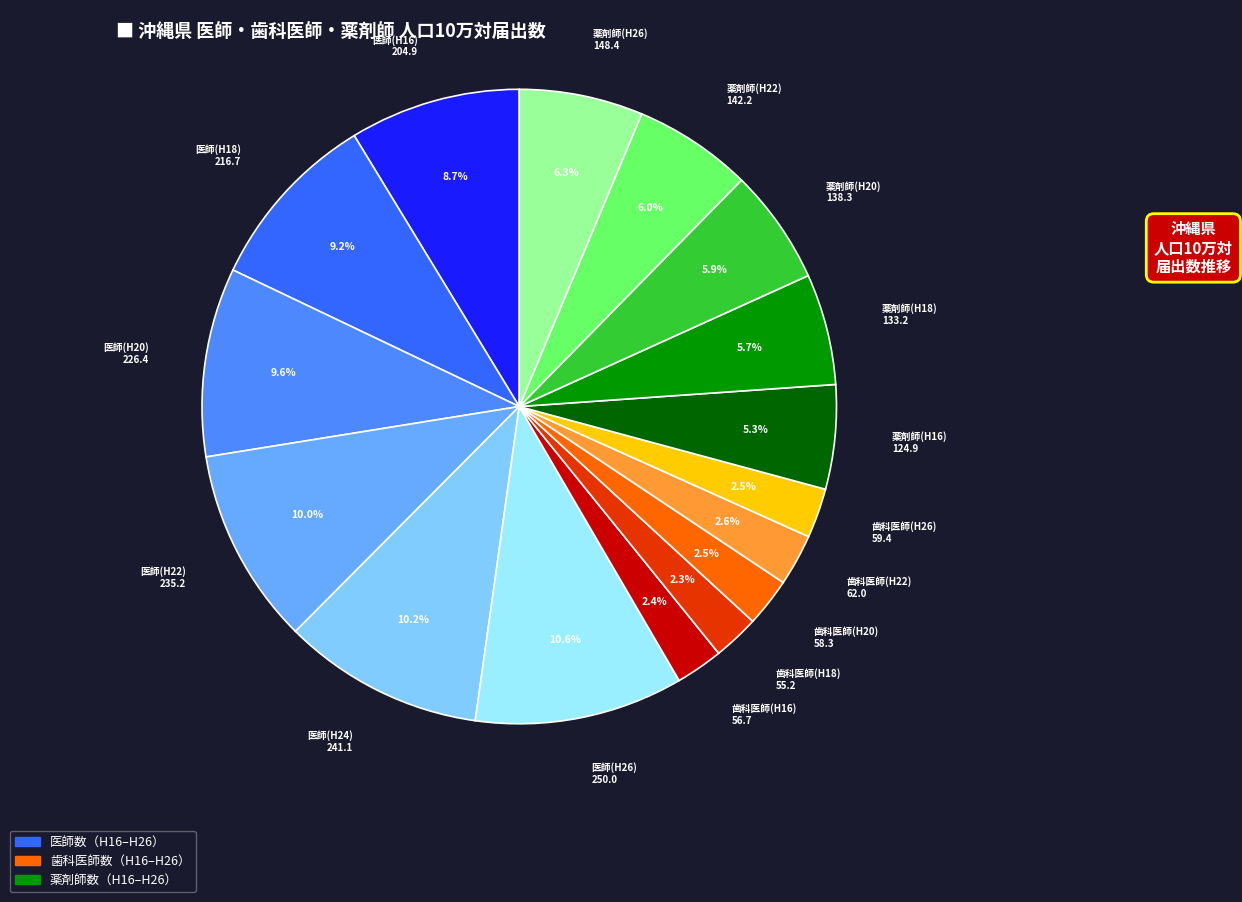

Is there any slice that represents more than half of the pie?

No